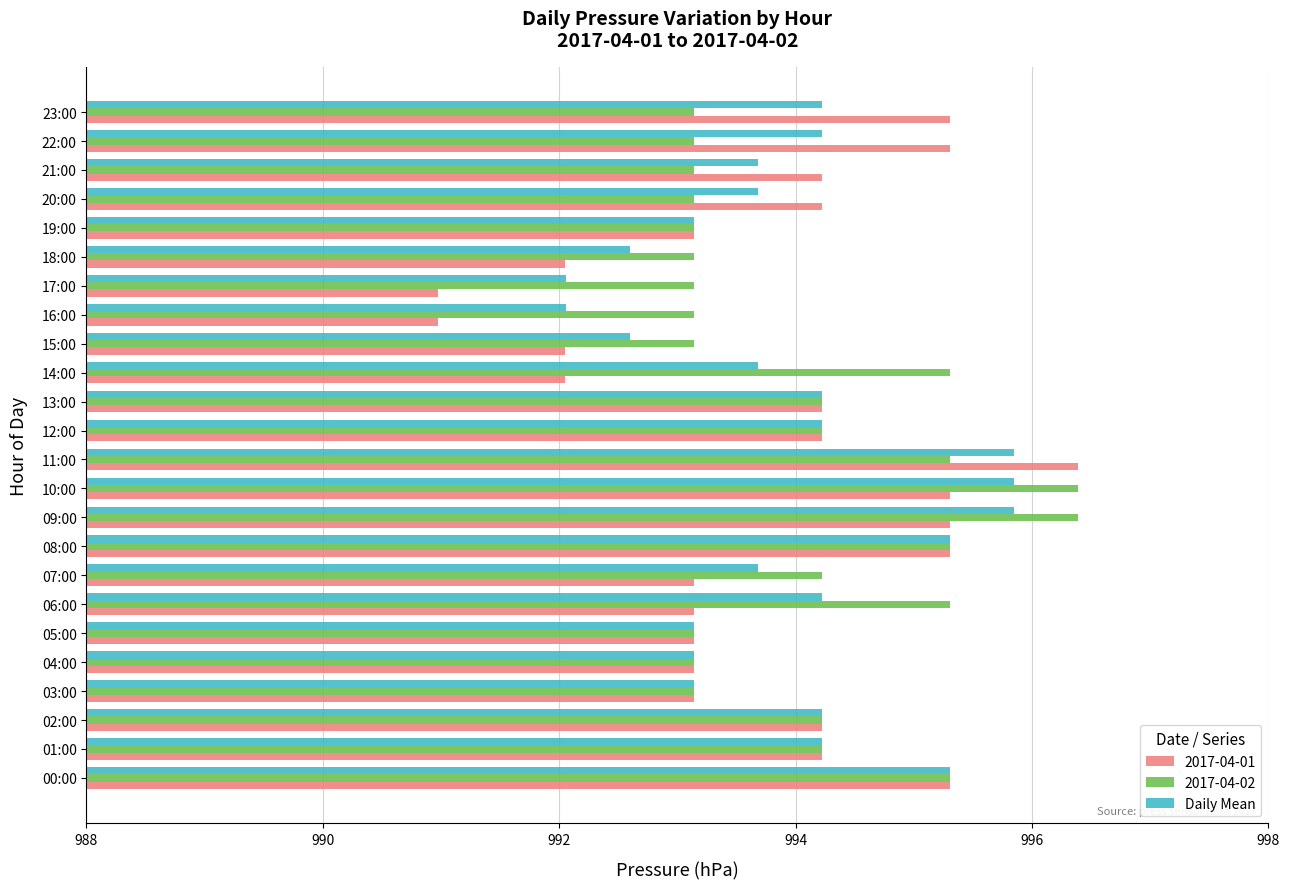

Which series has the widest spread of values?

2017-04-01